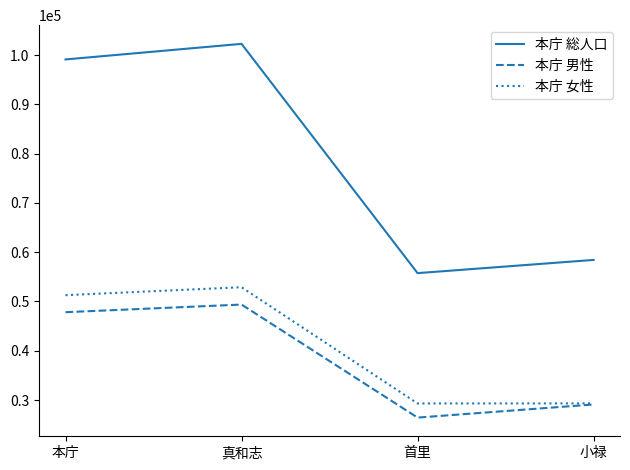

The value of 本庁 女性 at 本庁 is 85082. True or false?

False